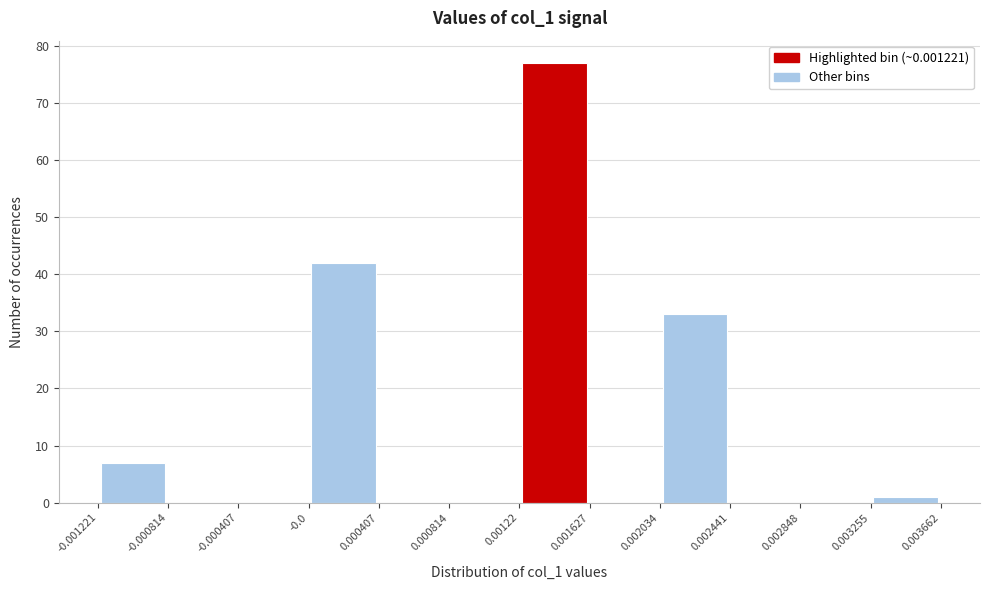

Reading left to right, list every bar in this chart as the range it spans on the x-axis followed by its height. The values are not printed on the chart, so give them approximately, as read against the axis.

-0.001221 to -0.000814: 7
-0.000814 to -0.000407: 0
-0.000407 to -0.0: 0
-0.0 to 0.000407: 42
0.000407 to 0.000814: 0
0.000814 to 0.00122: 0
0.00122 to 0.001627: 77
0.001627 to 0.002034: 0
0.002034 to 0.002441: 33
0.002441 to 0.002848: 0
0.002848 to 0.003255: 0
0.003255 to 0.003662: 1